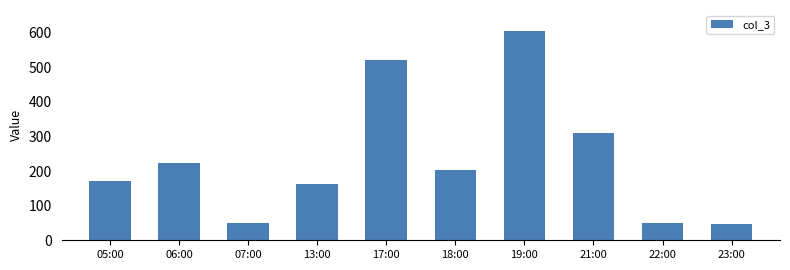

The value at 21:00 is 215. True or false?

False